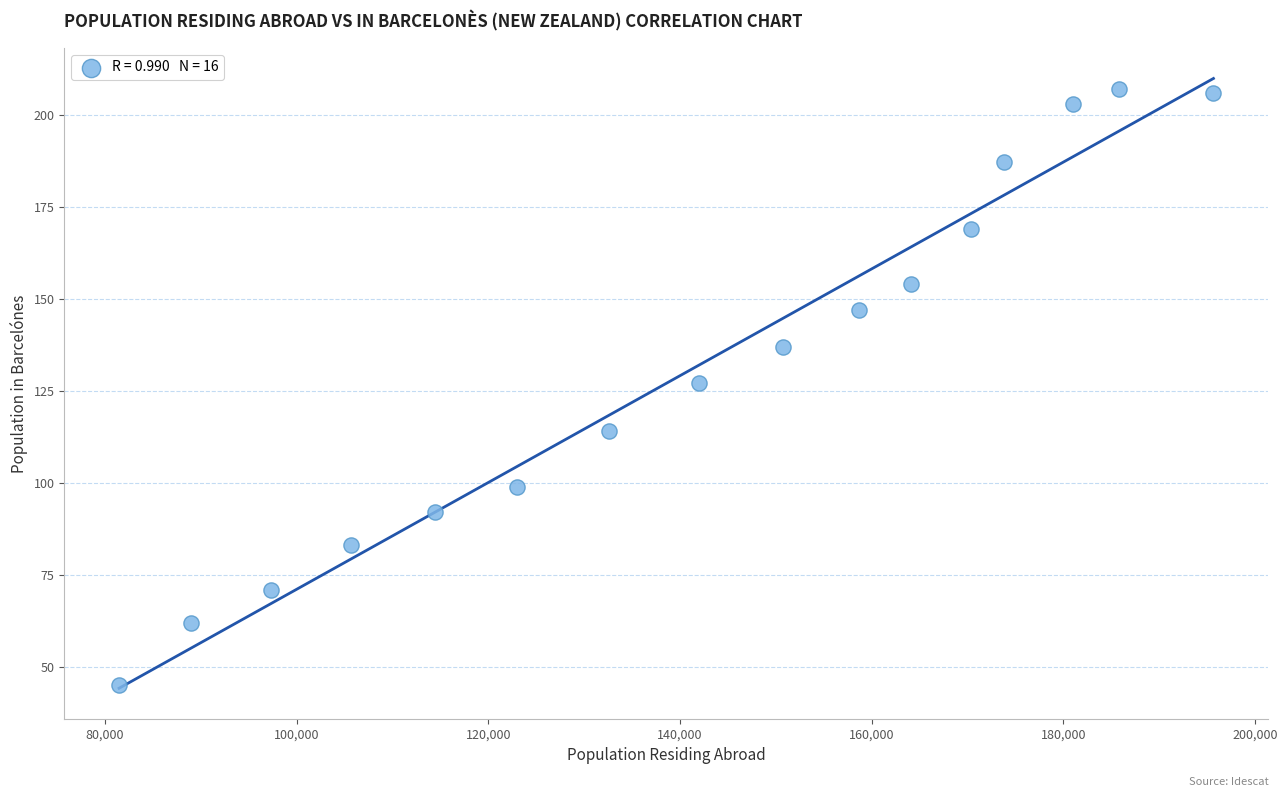

What is the range of Y values (max minus min)?

162